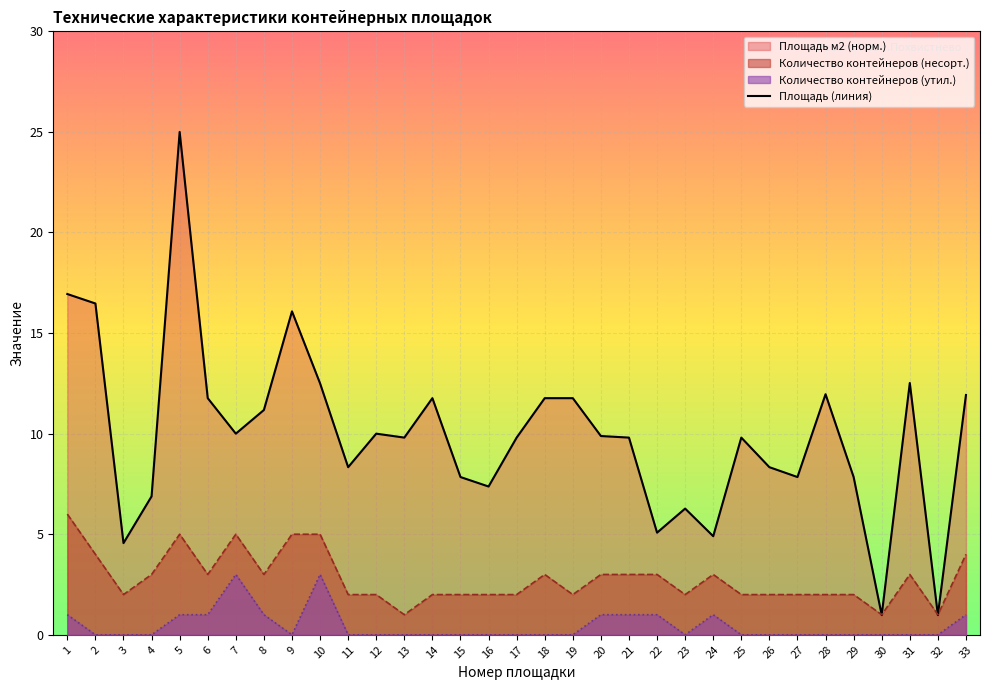

Where is the first local minimum?

3